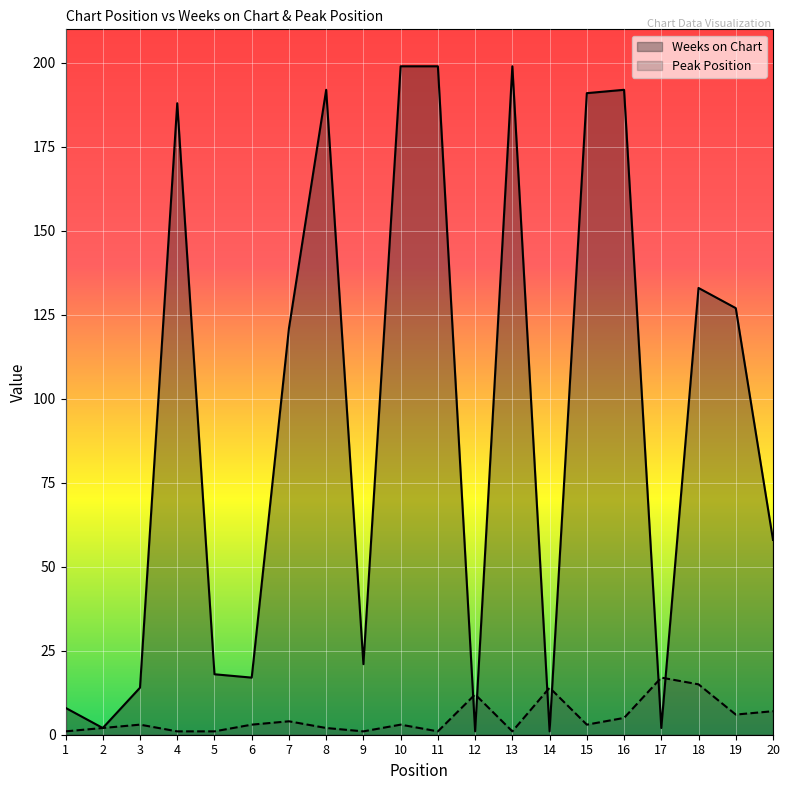

At which category does Weeks on Chart reach its first local valley?

2